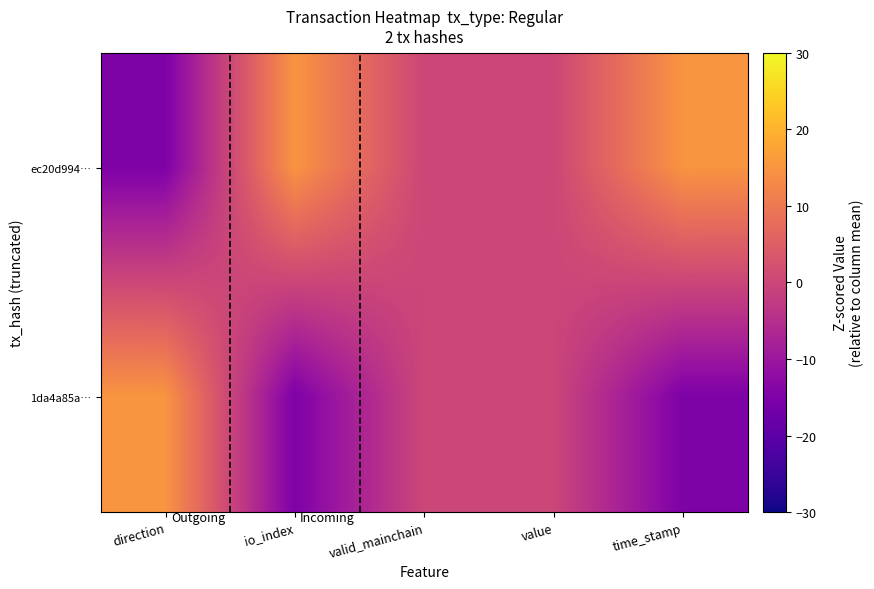

Which label corresponds to the smallest value in the chart?

direction